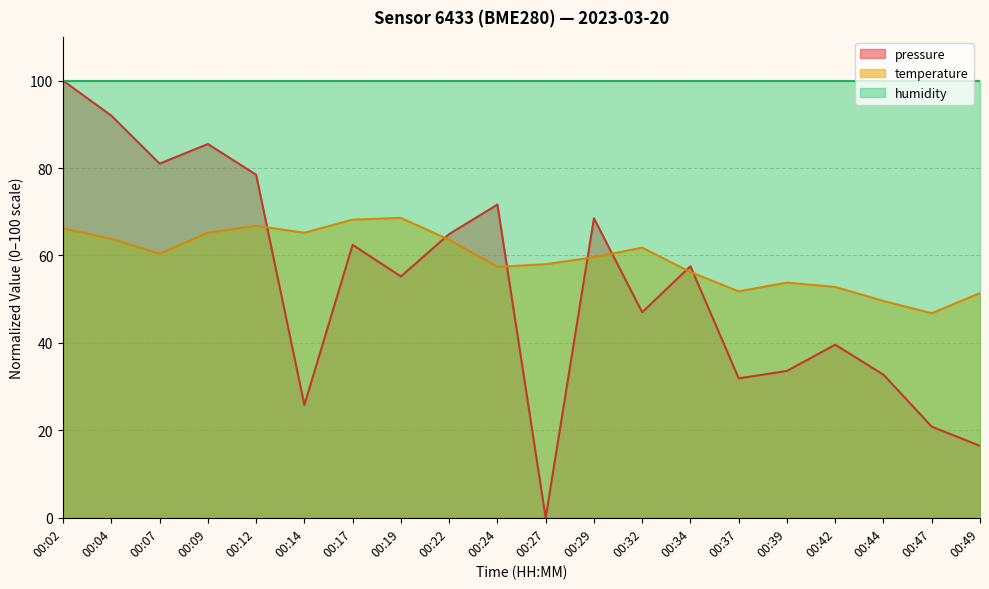

Which category has the highest value across all series?

00:02